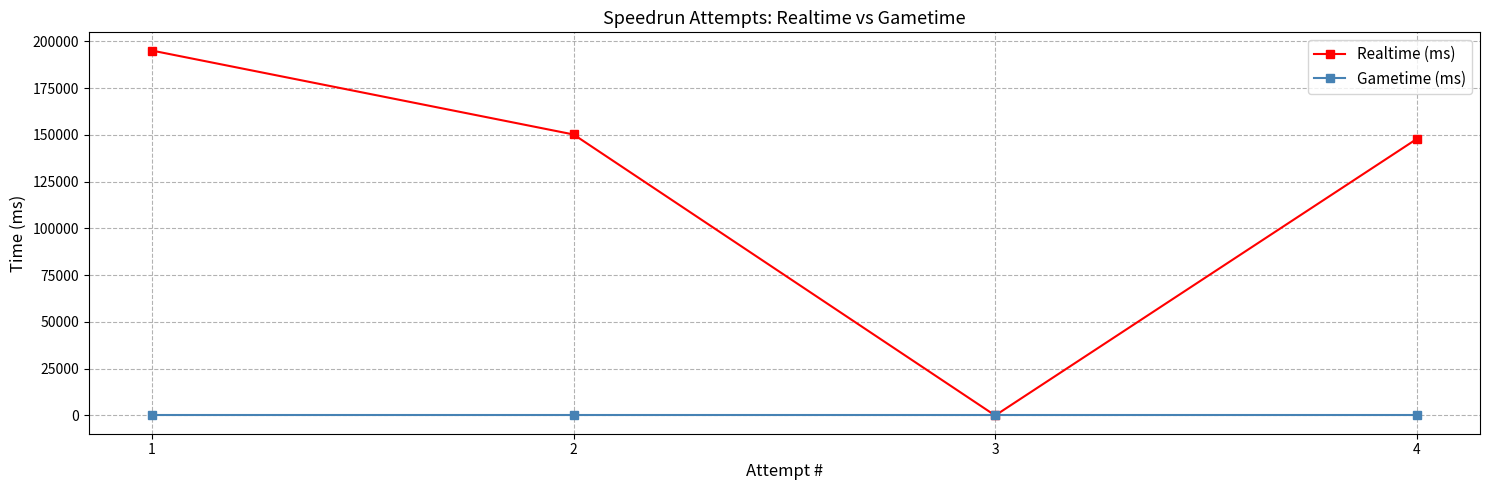

How many series are shown in this chart?

2